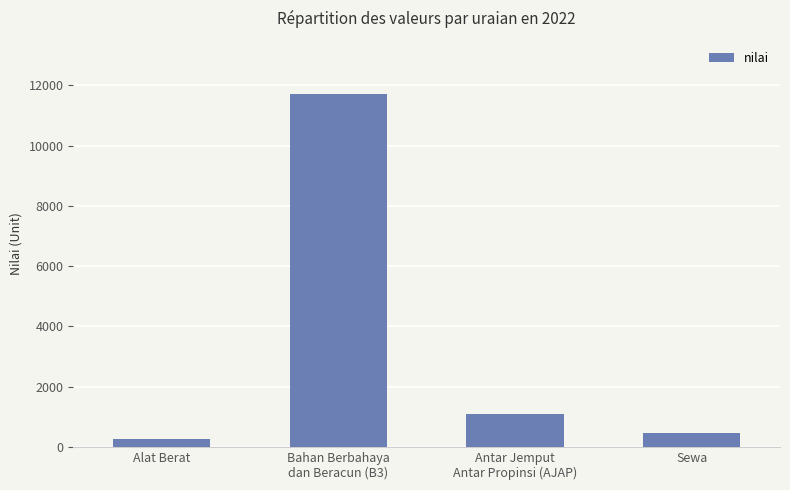

What is the average value?

3381